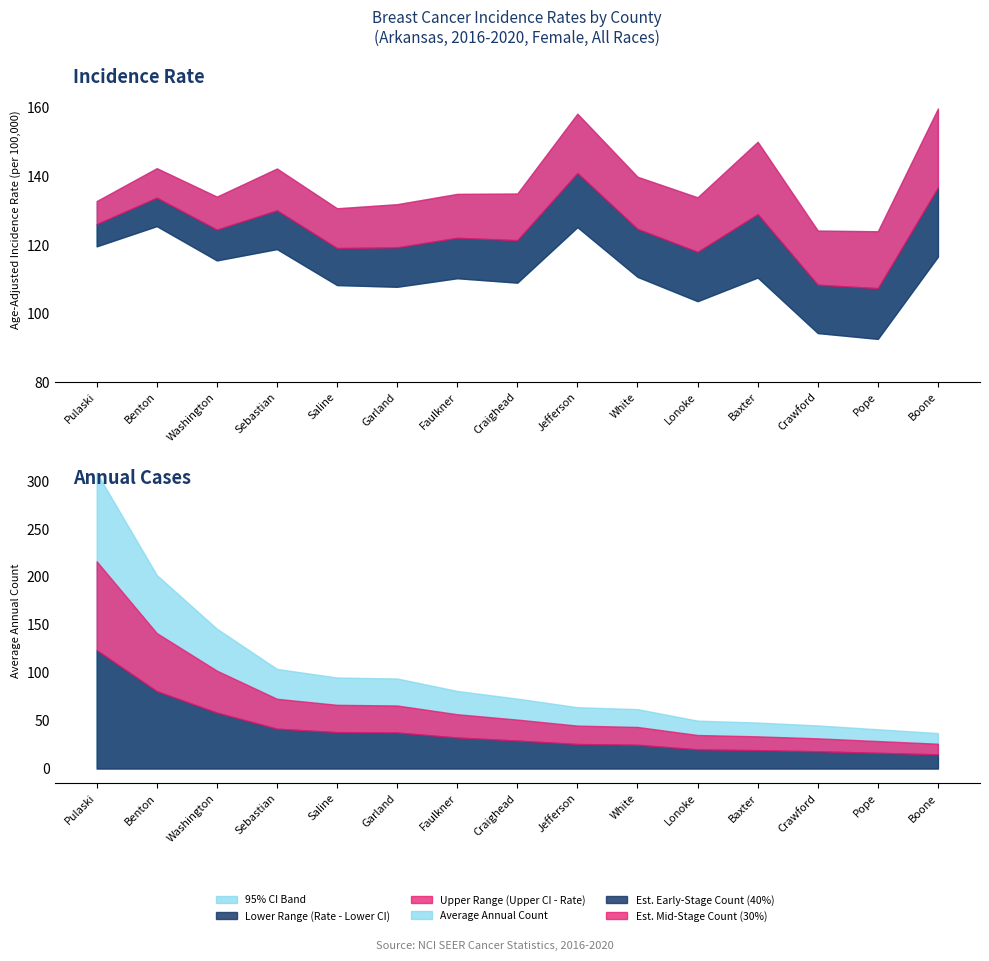

True or false: Upper 95% CI has a value of 65.4 at Saline.

False